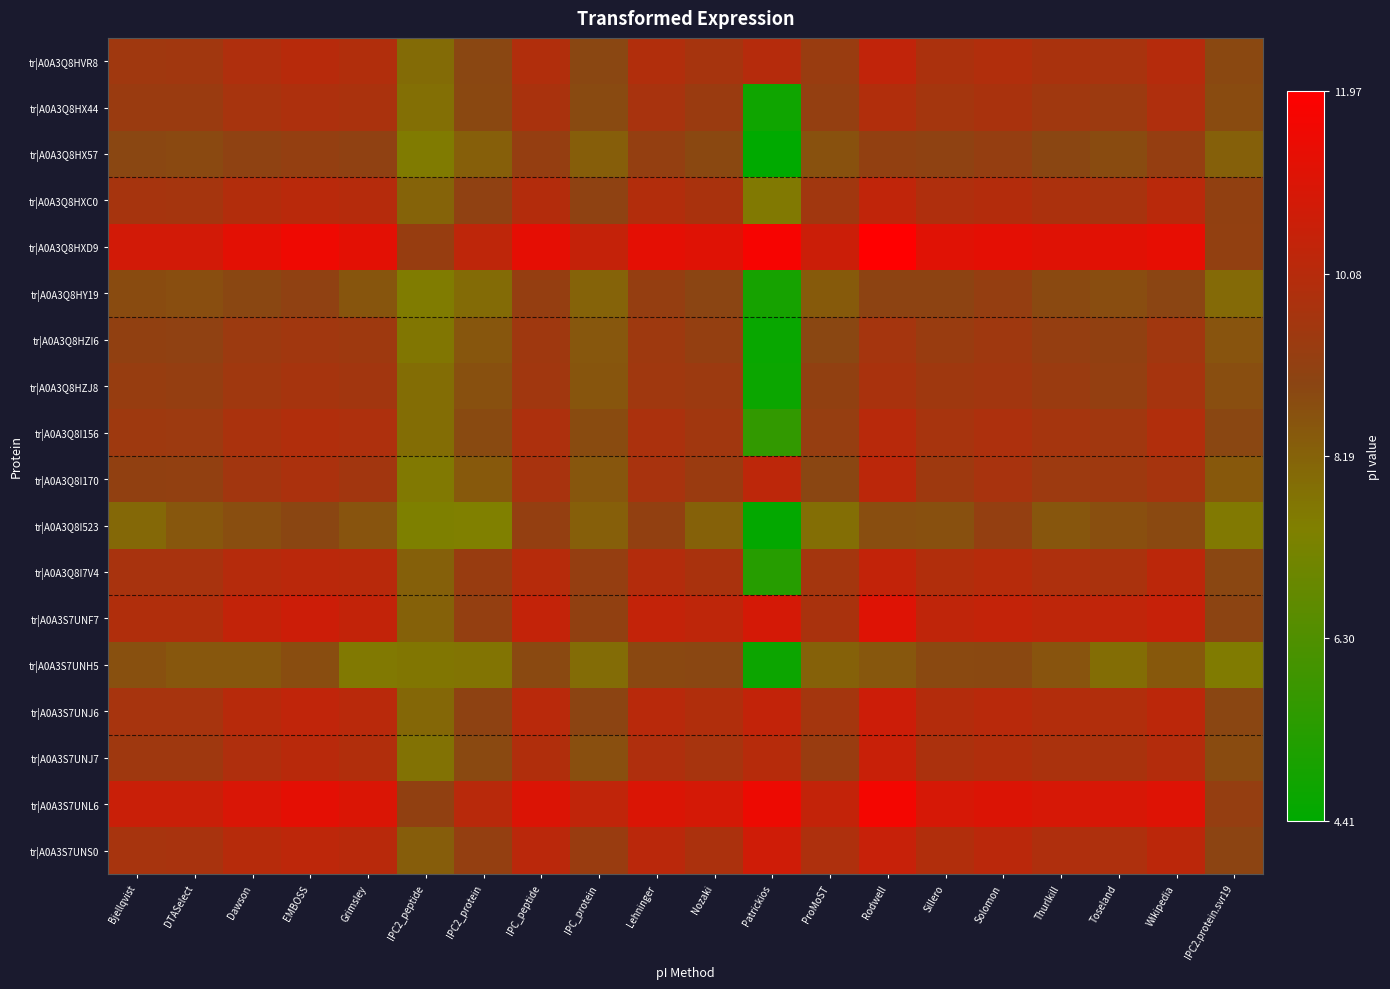

Rank the series by their maximum value, from highest to lowest.

tr|A0A3Q8HXD9, tr|A0A3S7UNL6, tr|A0A3S7UNF7, tr|A0A3S7UNS0, tr|A0A3S7UNJ6, tr|A0A3S7UNJ7, tr|A0A3Q8I7V4, tr|A0A3Q8HVR8, tr|A0A3Q8HXC0, tr|A0A3Q8I170, tr|A0A3Q8I156, tr|A0A3Q8HX44, tr|A0A3Q8HZJ8, tr|A0A3Q8HZI6, tr|A0A3Q8HX57, tr|A0A3Q8HY19, tr|A0A3Q8I523, tr|A0A3S7UNH5